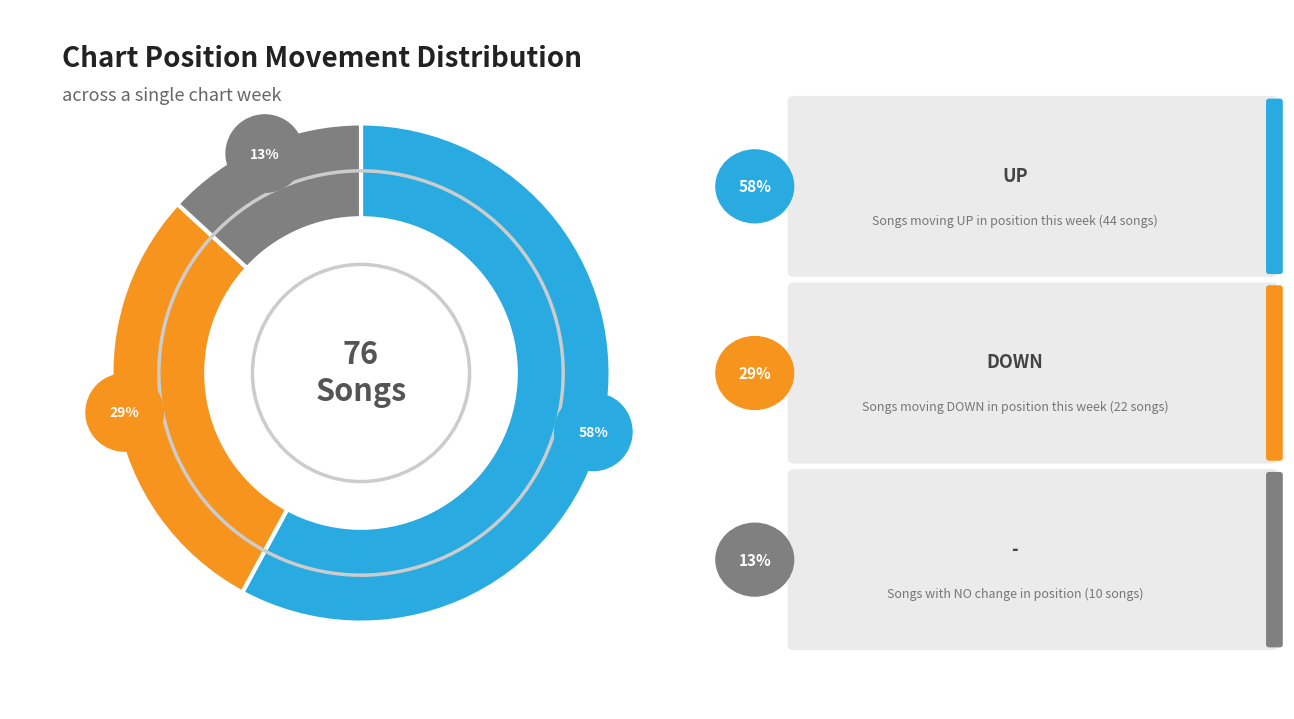

Which slice represents more than half of the pie?

up